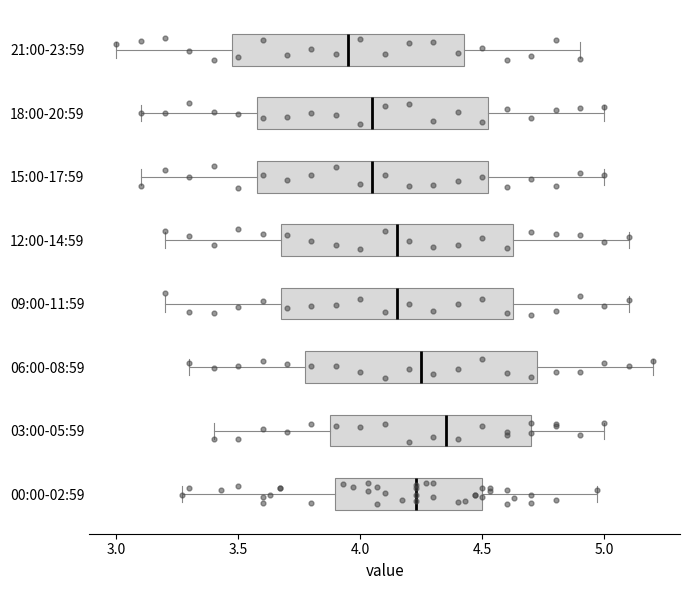

Which box's median line is the furthest to the left?

21:00-23:59